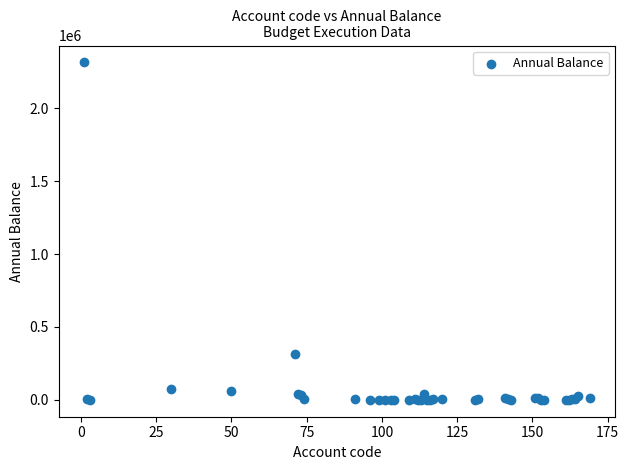

What Y value in the scatter plot is closest to 1156873?

312739.9